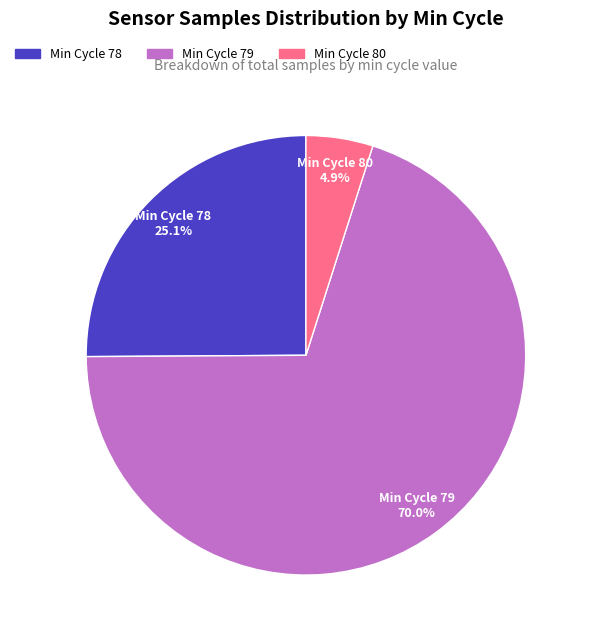

Is there any slice that represents more than half of the pie?

Yes